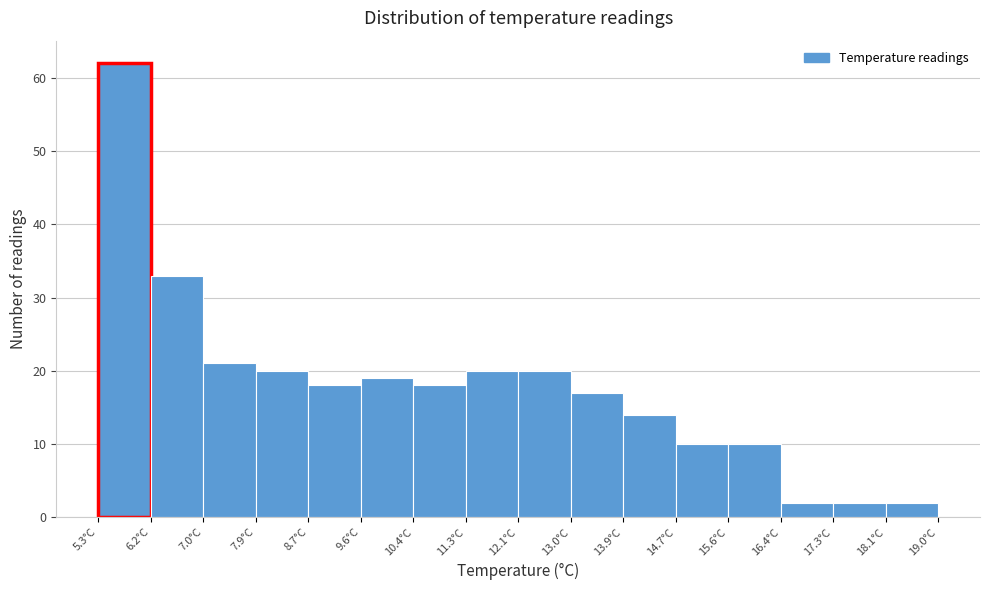

Reading left to right, list every bar in this chart as the range it spans on the x-axis followed by its height. Neither the bar edges nor the heights are printed on the chart, so give them approximately, as read against the axes.

5.3 to 6.2: 62
6.2 to 7.0: 33
7.0 to 7.9: 21
7.9 to 8.7: 20
8.7 to 9.6: 18
9.6 to 10.4: 19
10.4 to 11.3: 18
11.3 to 12.2: 20
12.2 to 13.0: 20
13.0 to 13.9: 17
13.9 to 14.7: 14
14.7 to 15.6: 10
15.6 to 16.4: 10
16.4 to 17.3: 2
17.3 to 18.1: 2
18.1 to 19.0: 2